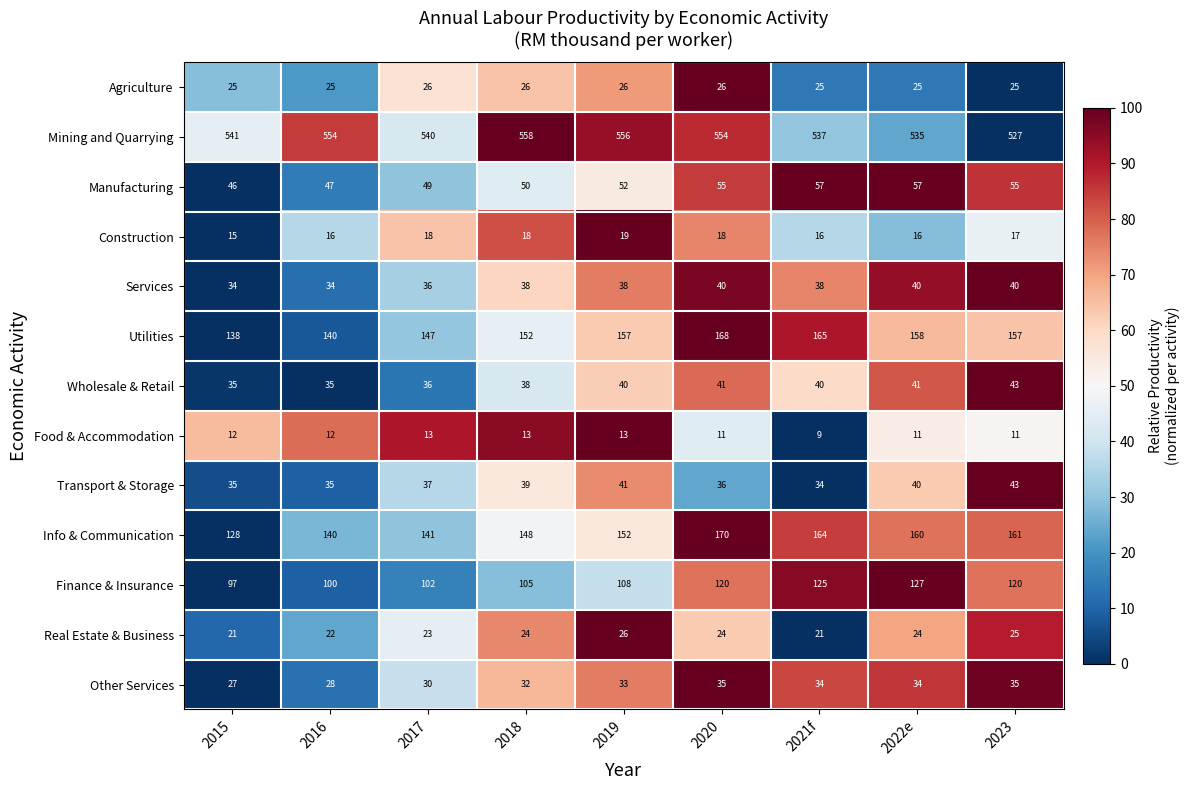

What is the sum of all Other Services values?

288